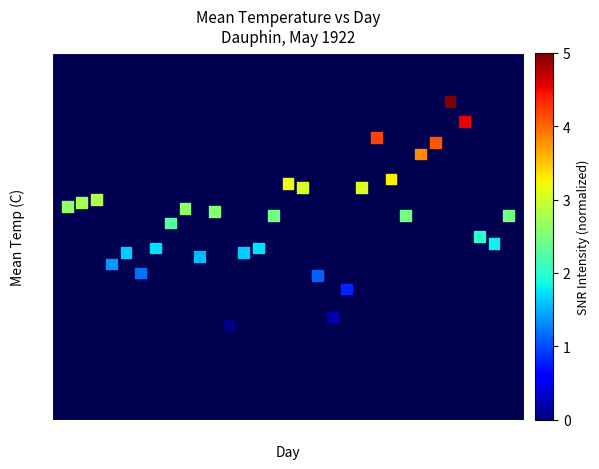

What is the range of Y values (max minus min)?

15.3